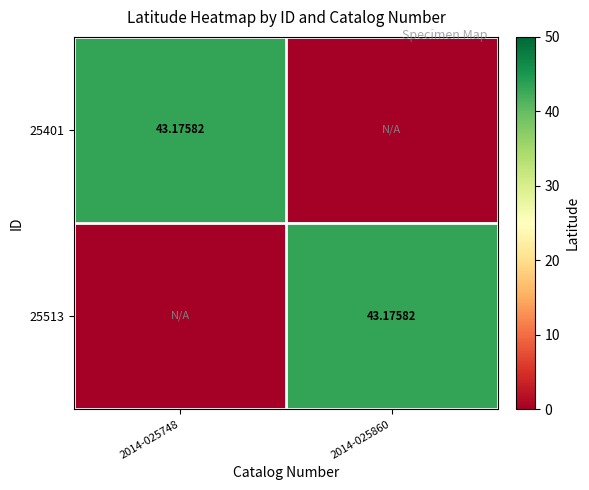

Rank the categories by 25513 value from lowest to highest.

2014-025748, 2014-025860